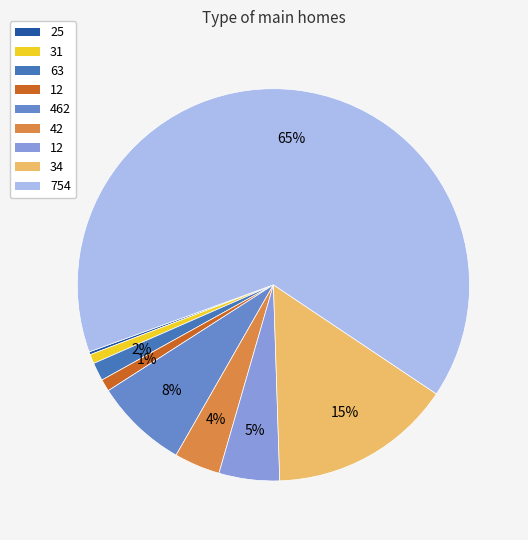

To the nearest percent, what is the average slice percentage?

11%